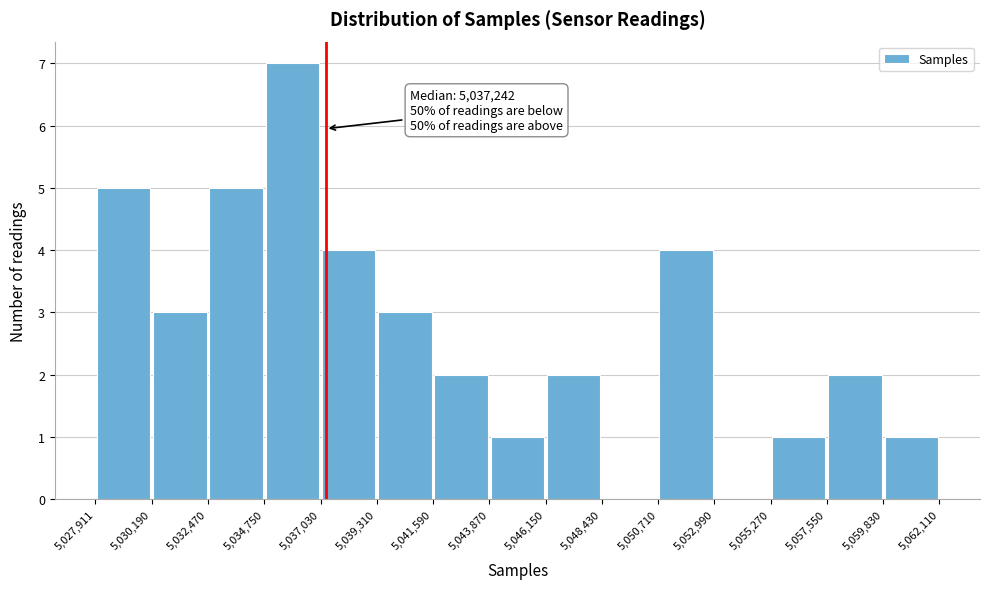

Over which range of the x-axis is the bar tallest?

5,034,750 to 5,037,030